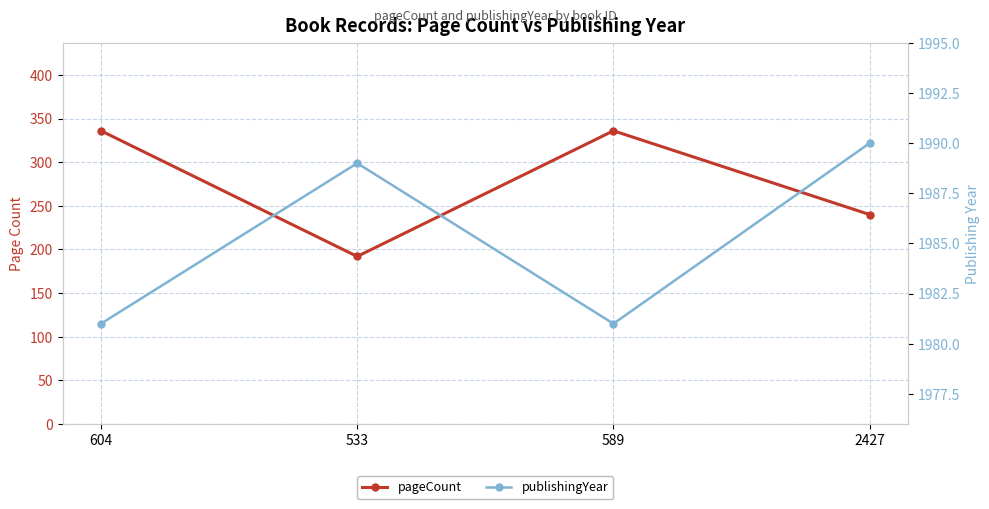

What is the difference between the highest and lowest values at 604?

1645